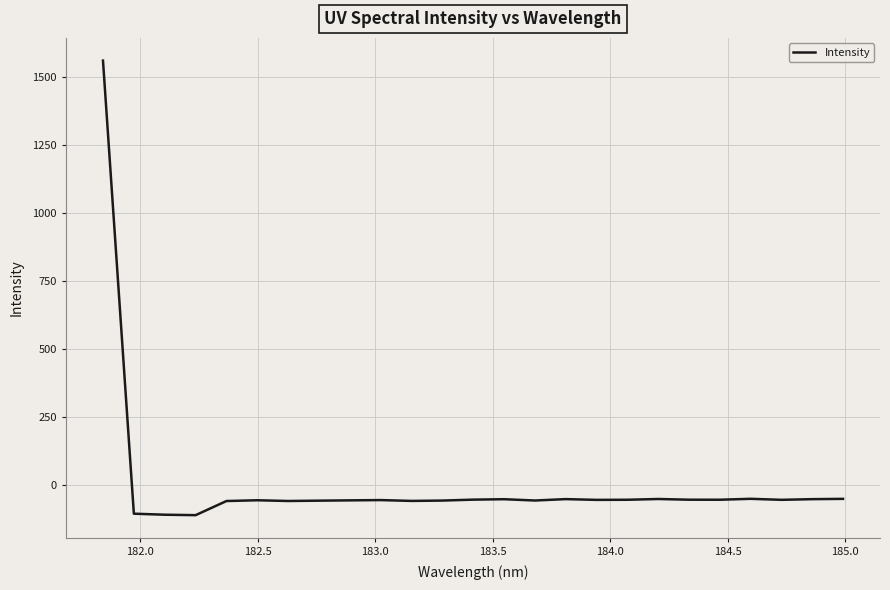

Does the chart display data point markers on the line(s)?

No